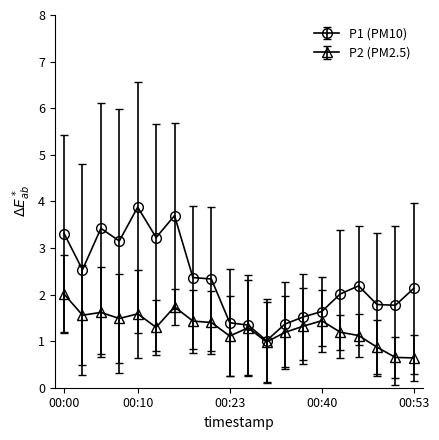

List the series in order of their overall mean, lowest first.

P2 (PM2.5), P1 (PM10)